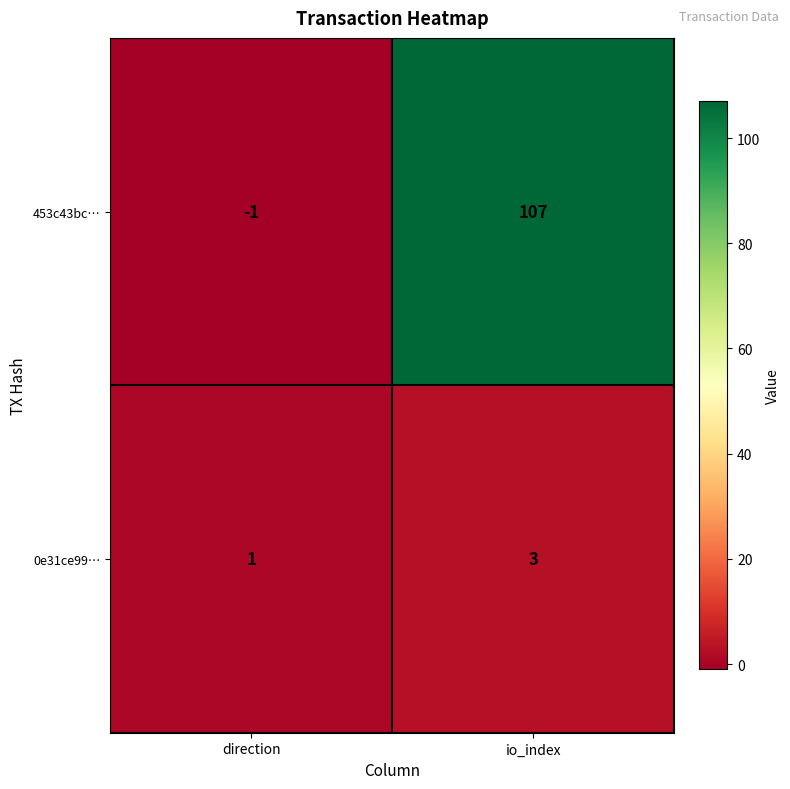

At which label is 453c43bc… closest to 53?

direction